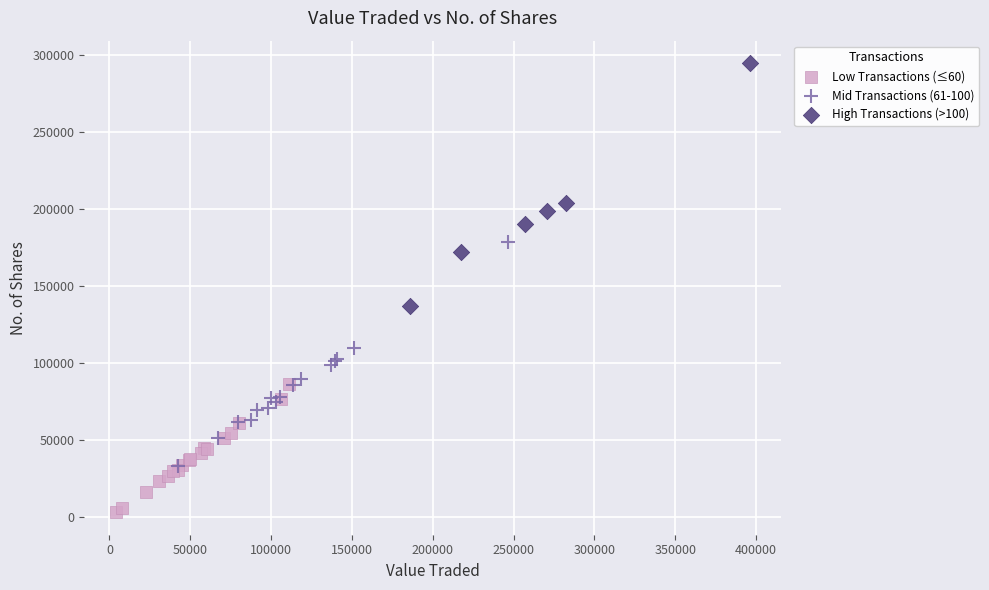

What are all the series names shown in the legend?

Low Transactions (≤60), Mid Transactions (61-100), High Transactions (>100)